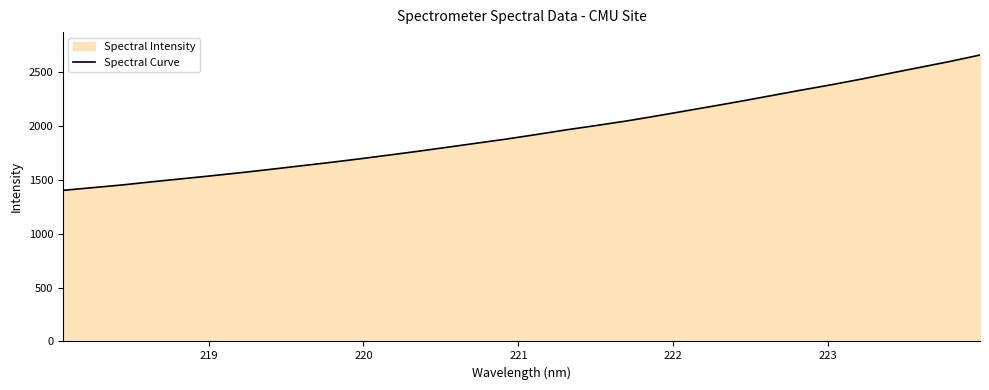

What is the smallest value displayed?

1401.8